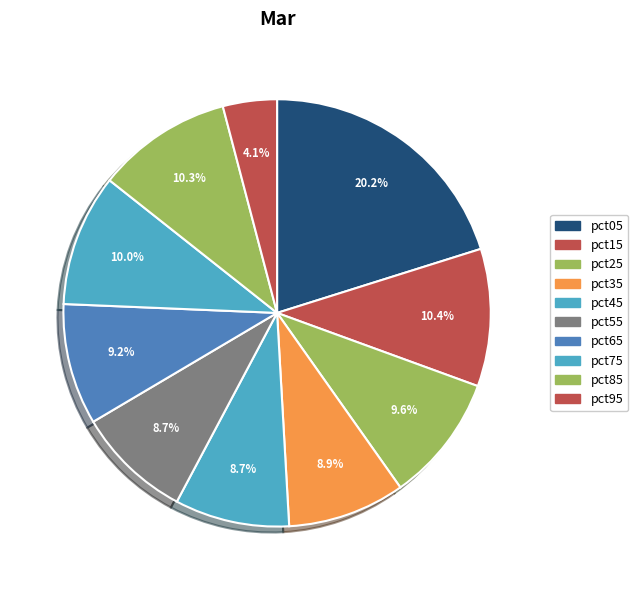

What is the total percentage of pct95 and pct85?

14.3%